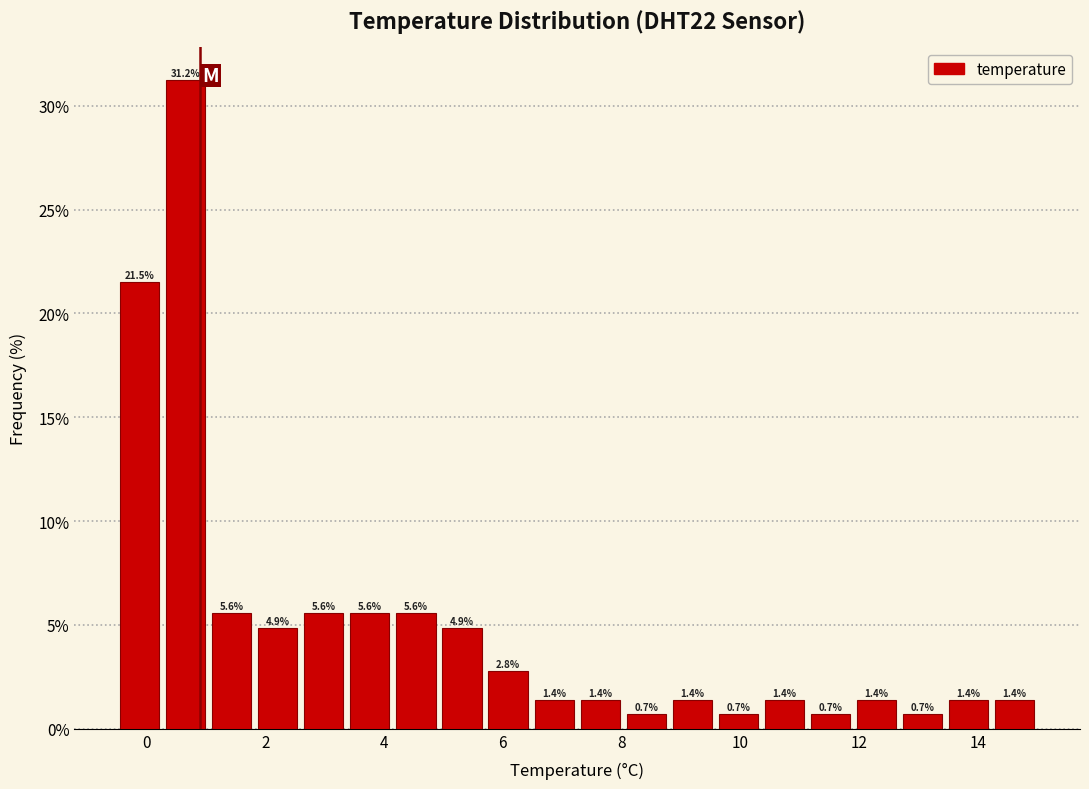

Around what value on the x-axis is the tallest bar? Give the approximate position of its centre, as read against the axis.

0.6